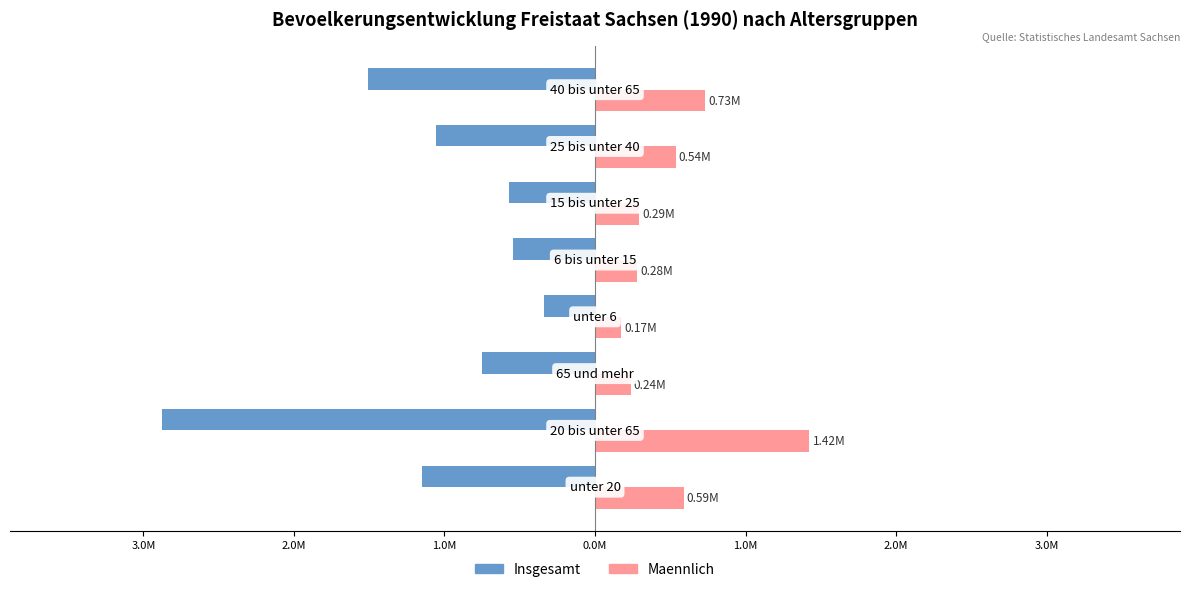

What are all the series names shown in the legend?

Insgesamt, Maennlich